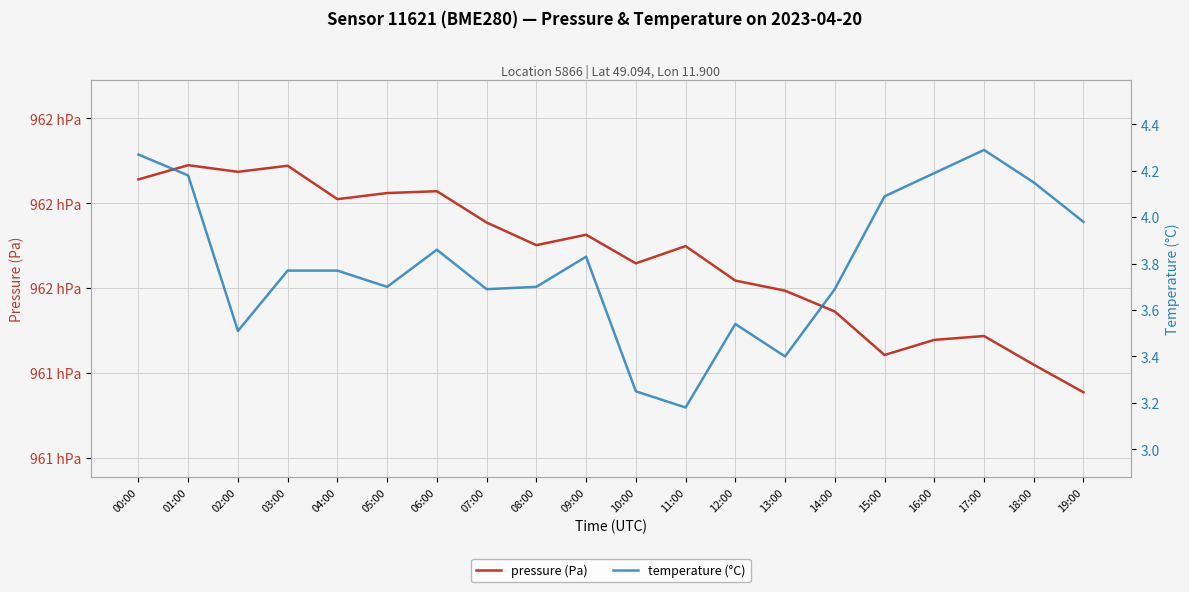

Reading left to right, what are all the values shown in this chart?

pressure (Pa): 96185.6	96189.0	96187.4	96188.8	96181.0	96182.4	96182.8	96175.5	96170.1	96172.6	96165.8	96169.9	96161.8	96159.4	96154.5	96144.2	96147.8	96148.7	96142.0	96135.5
temperature (°C): 4.3	4.2	3.5	3.8	3.8	3.7	3.9	3.7	3.7	3.8	3.2	3.2	3.5	3.4	3.7	4.1	4.2	4.3	4.2	4.0